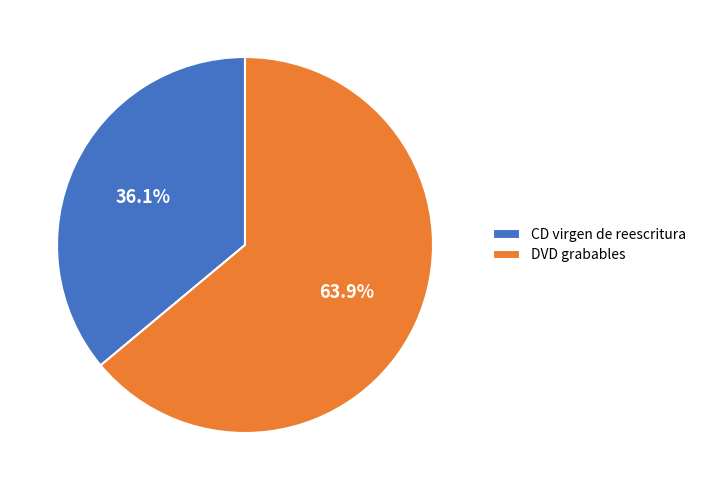

To the nearest percent, what percentage of the pie is DVD grabables?

64%